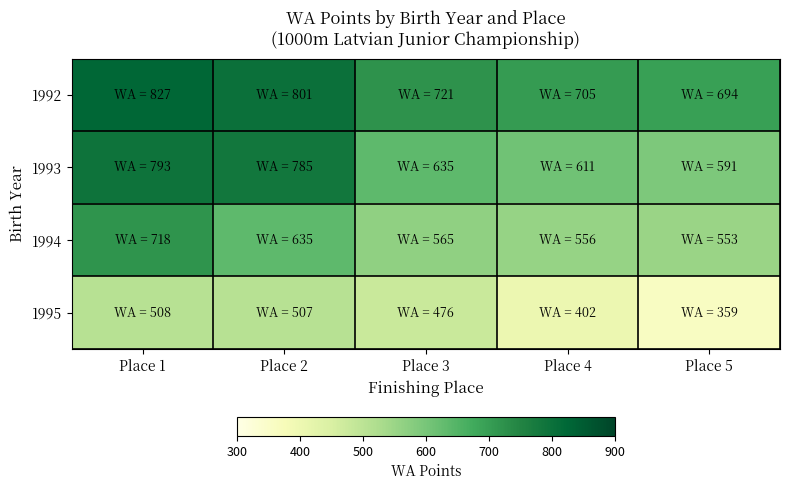

What is the difference between the highest and lowest values at Place 4?

303